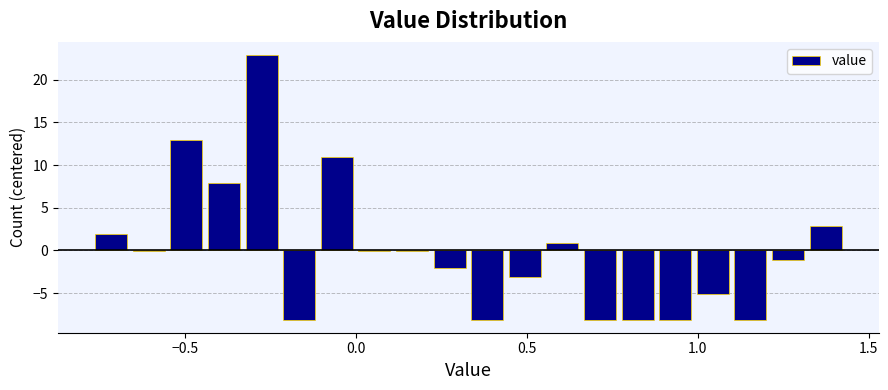

Around what value on the x-axis is the tallest bar? Give the approximate position of its centre, as read against the axis.

-0.30